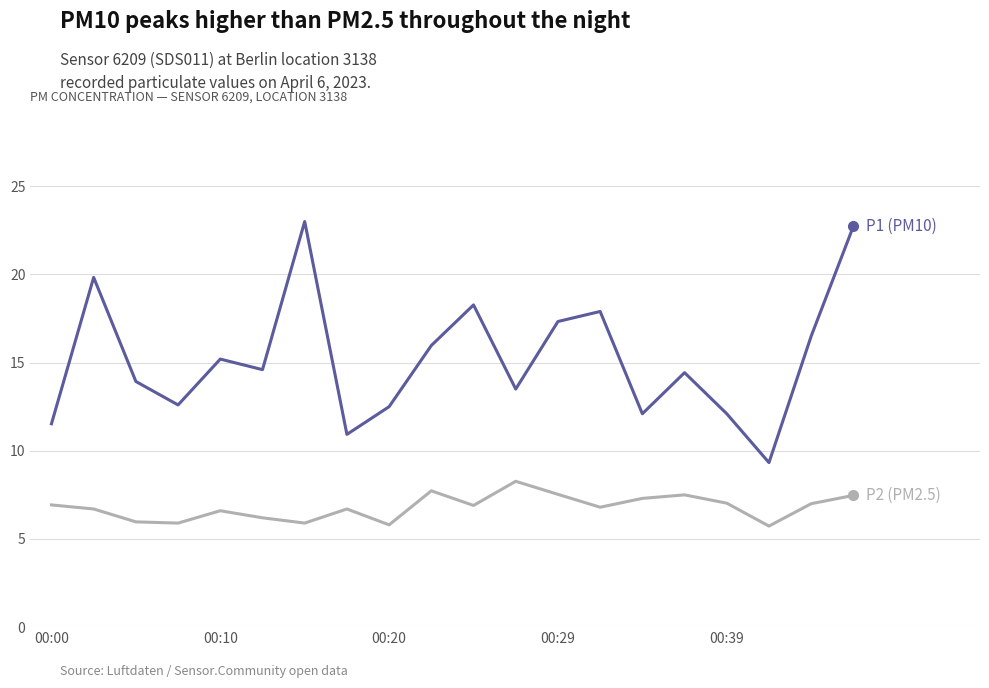

What is the smallest value displayed?

5.7